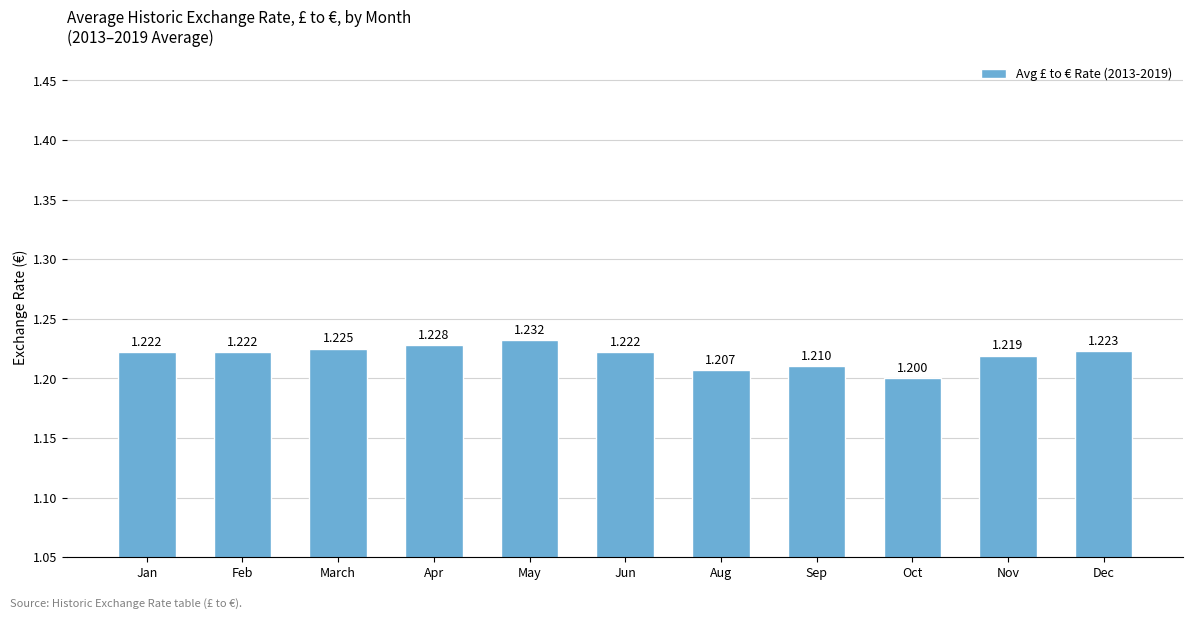

How many values are between 1 and 2?

11